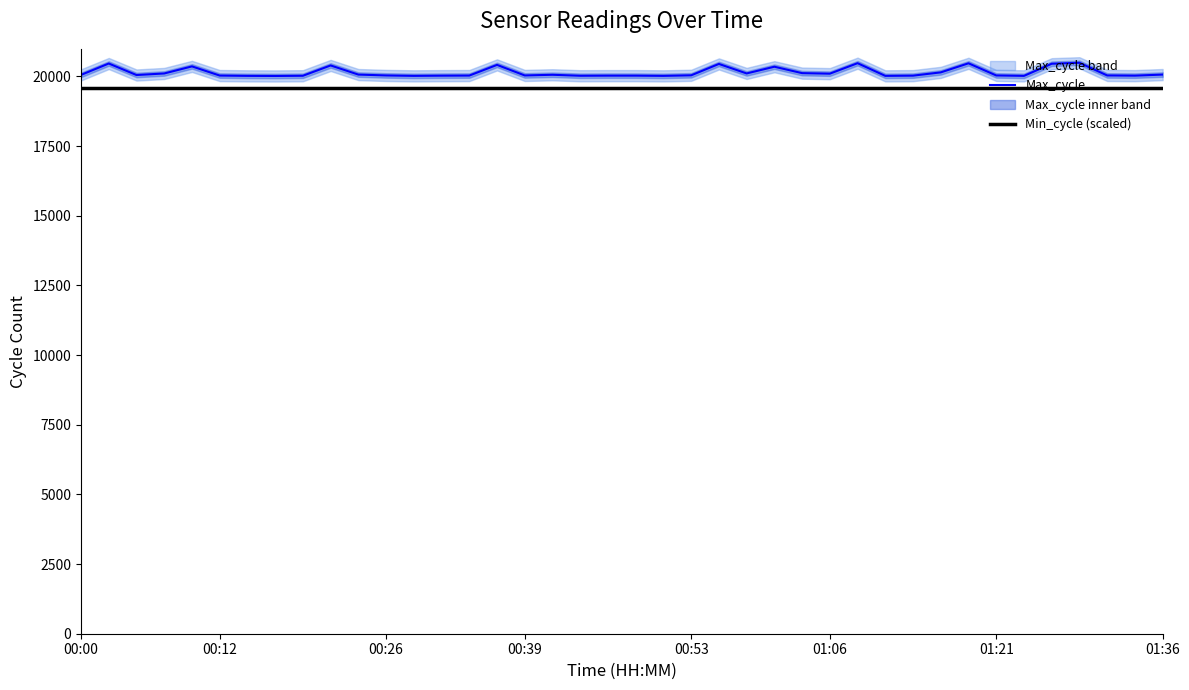

How many values in the Max_cycle series are below 20051?

20